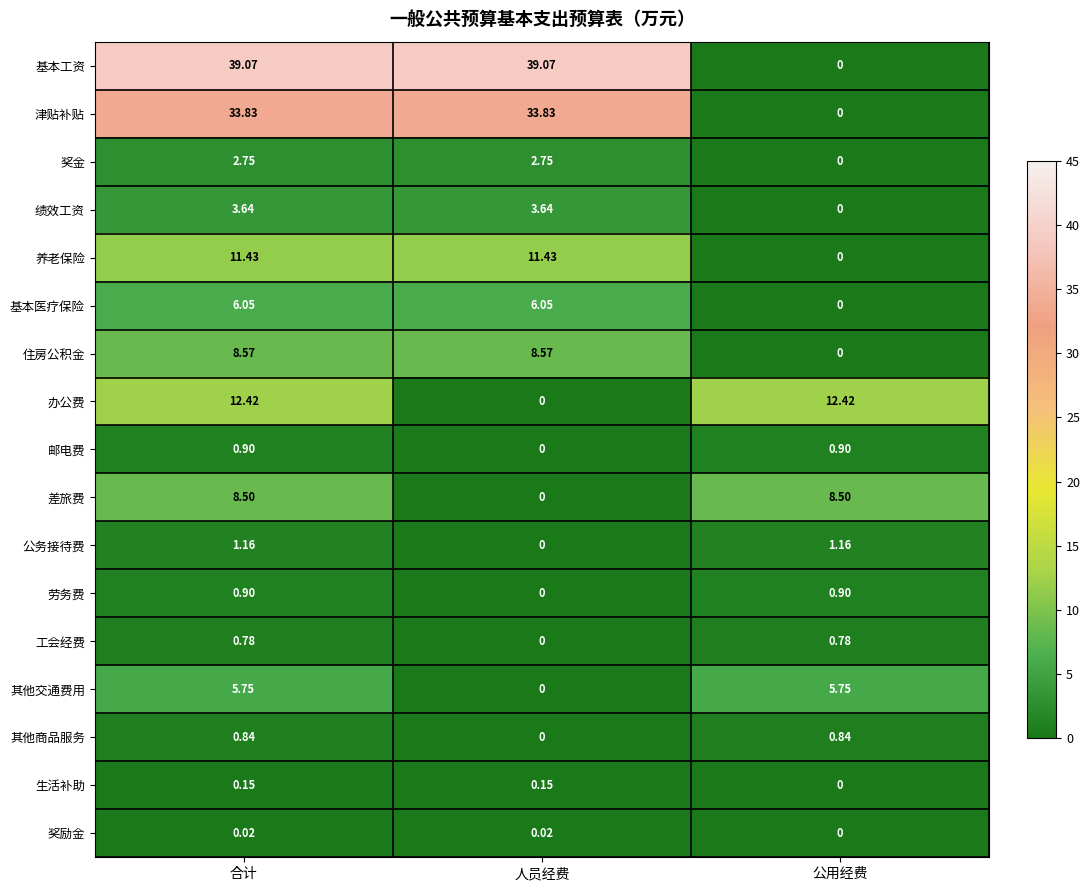

Is the value of 公务接待费 at 合计 greater than the value of 基本医疗保险 at 合计?

No